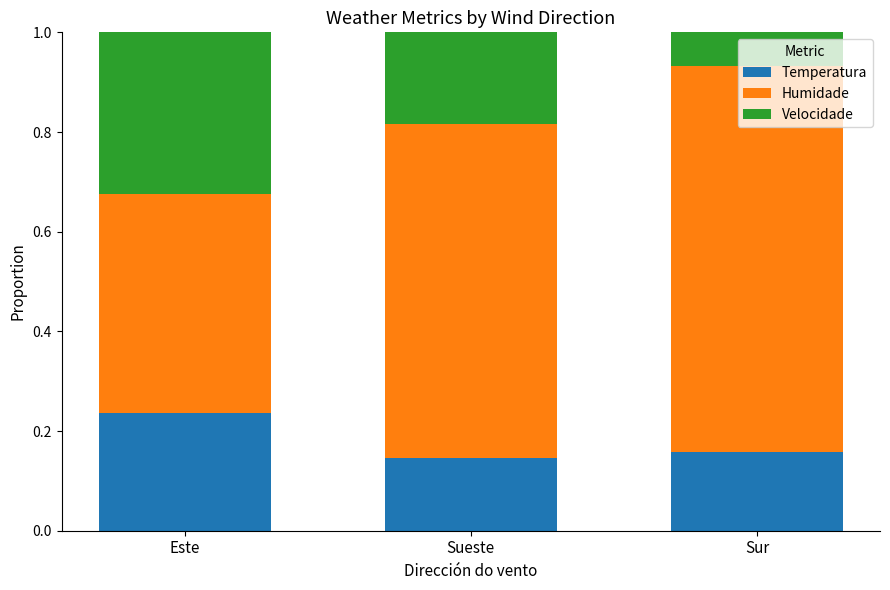

True or false: Temperatura has a value of 0.4 at Este.

False